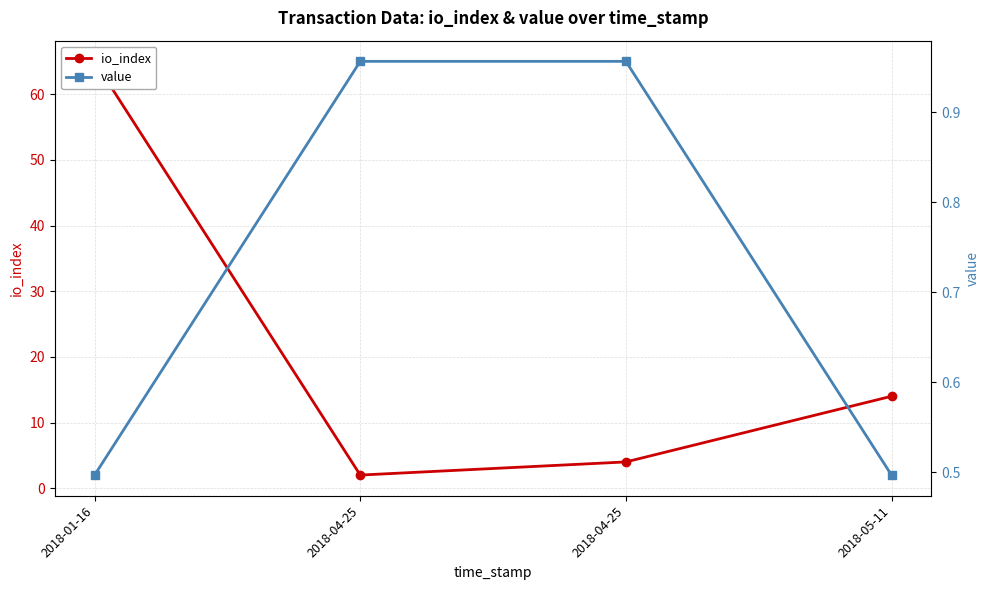

What is the difference between the second highest and second lowest values in the io_index series?

10.0